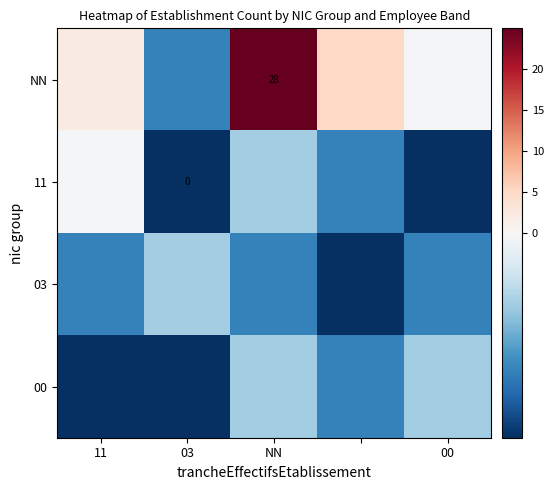

At how many categories does at least one series exceed 3?

2